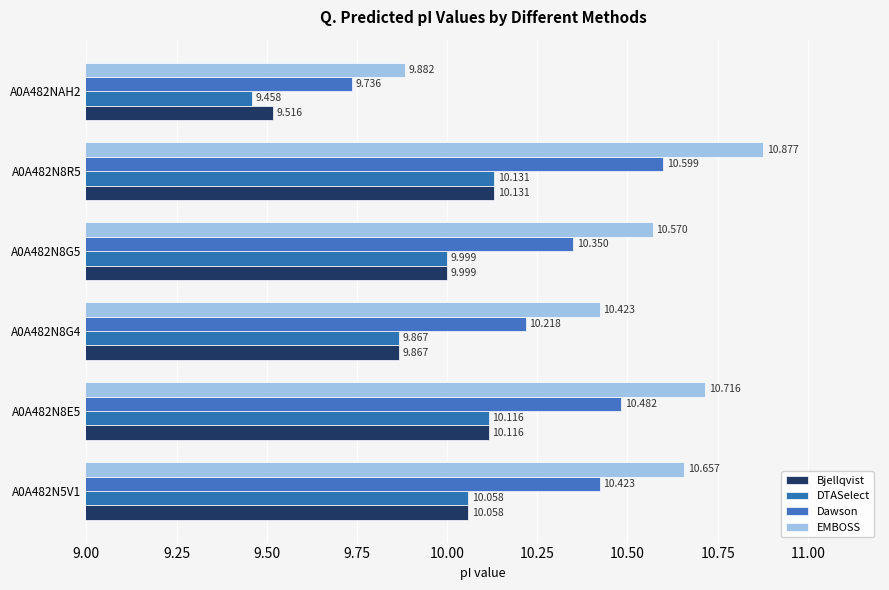

Reading left to right, extract all data points from this chart.

Bjellqvist: 10.1	10.1	9.9	10.0	10.1	9.5
DTASelect: 10.1	10.1	9.9	10.0	10.1	9.5
Dawson: 10.4	10.5	10.2	10.3	10.6	9.7
EMBOSS: 10.7	10.7	10.4	10.6	10.9	9.9